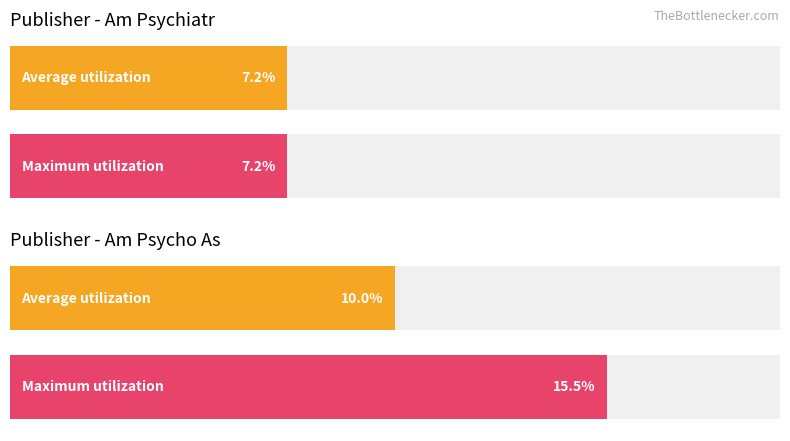

The Average utilization series shows 3.1 at 25 Lessons Mindfulness. True or false?

False